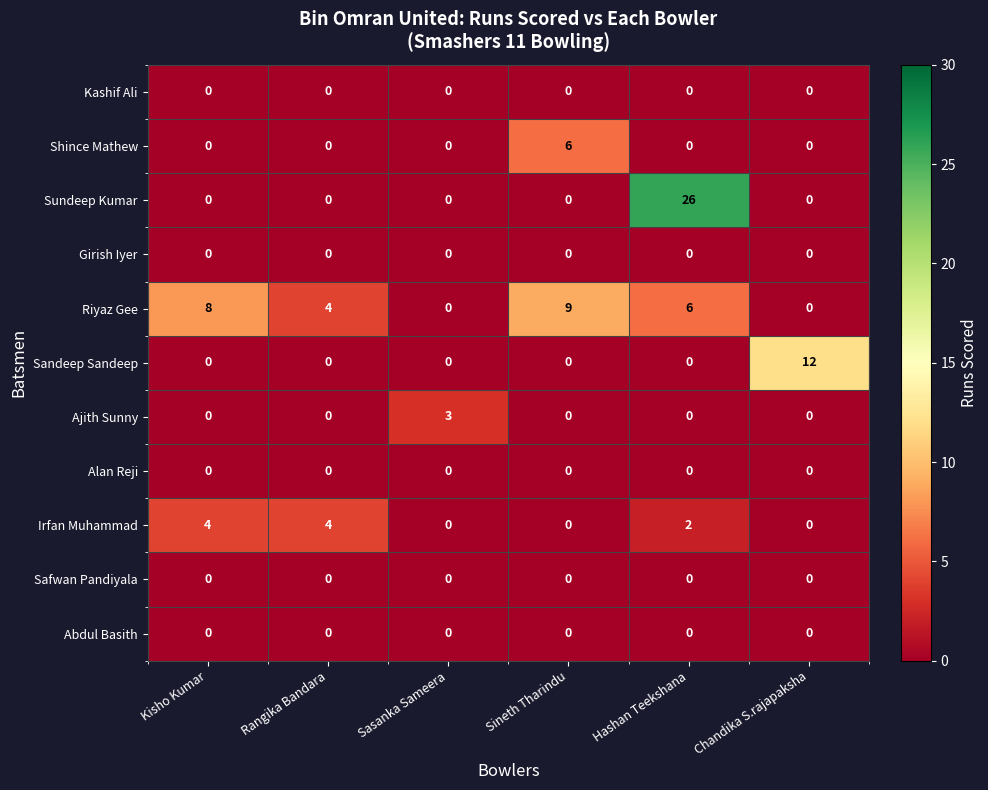

The Irfan Muhammad series shows -3 at Sasanka Sameera. True or false?

False